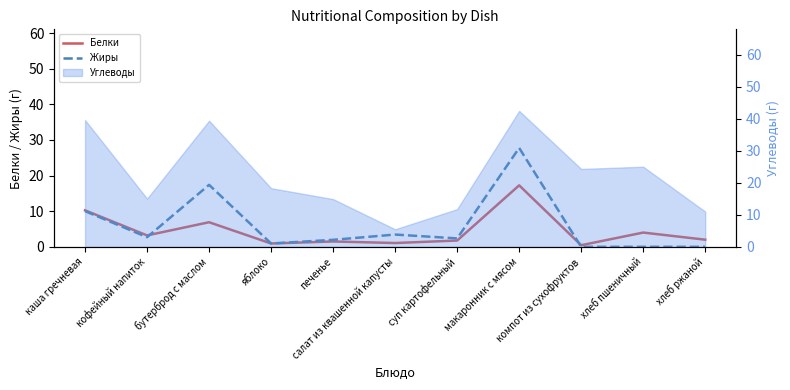

How many interior local valleys does the Белки series have?

4